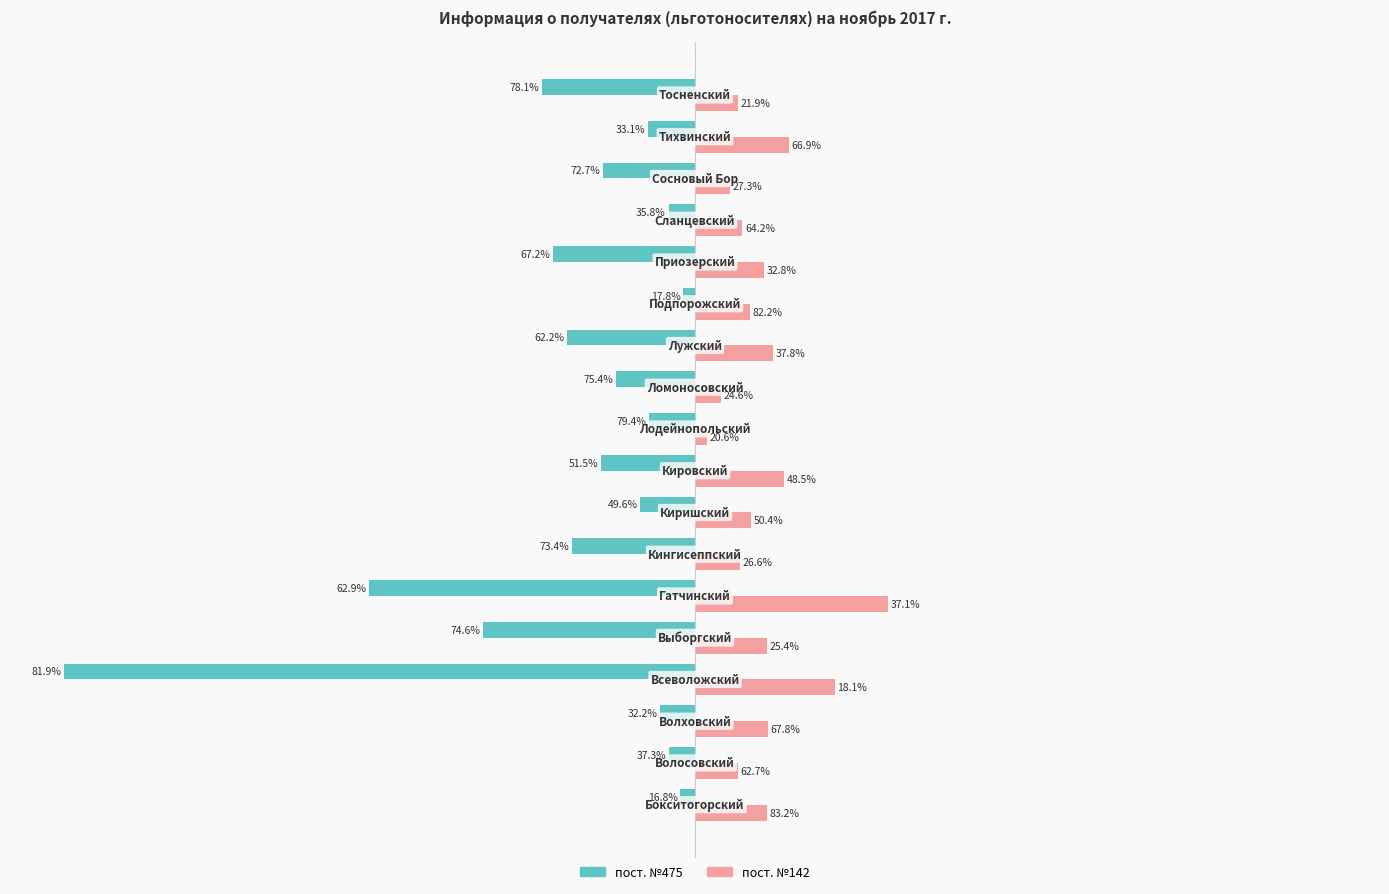

What are all the series names shown in the legend?

пост. №475, пост. №142